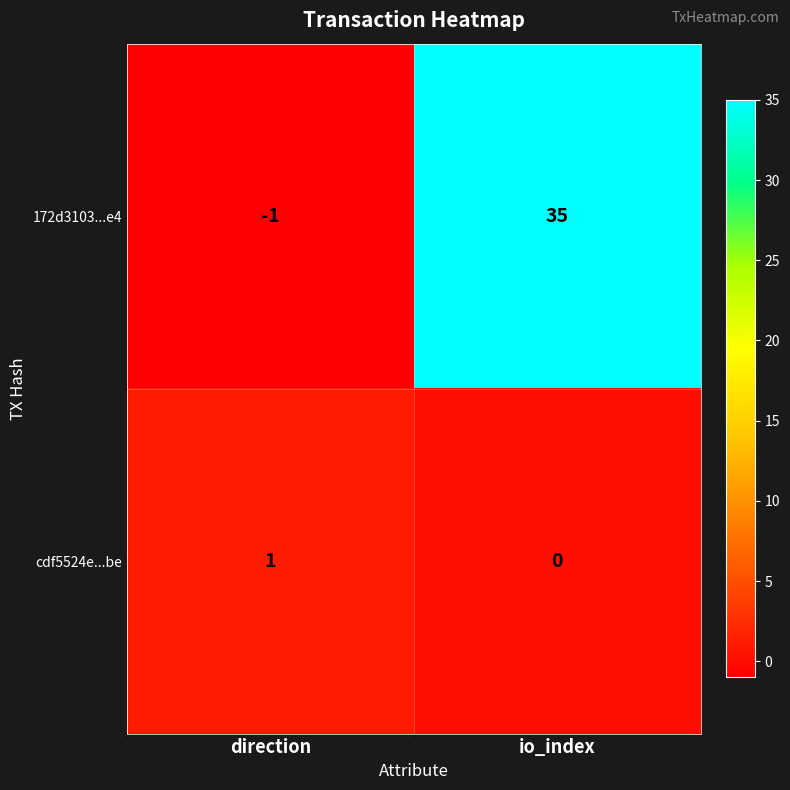

Which series has the largest total across all categories?

172d3103...e4